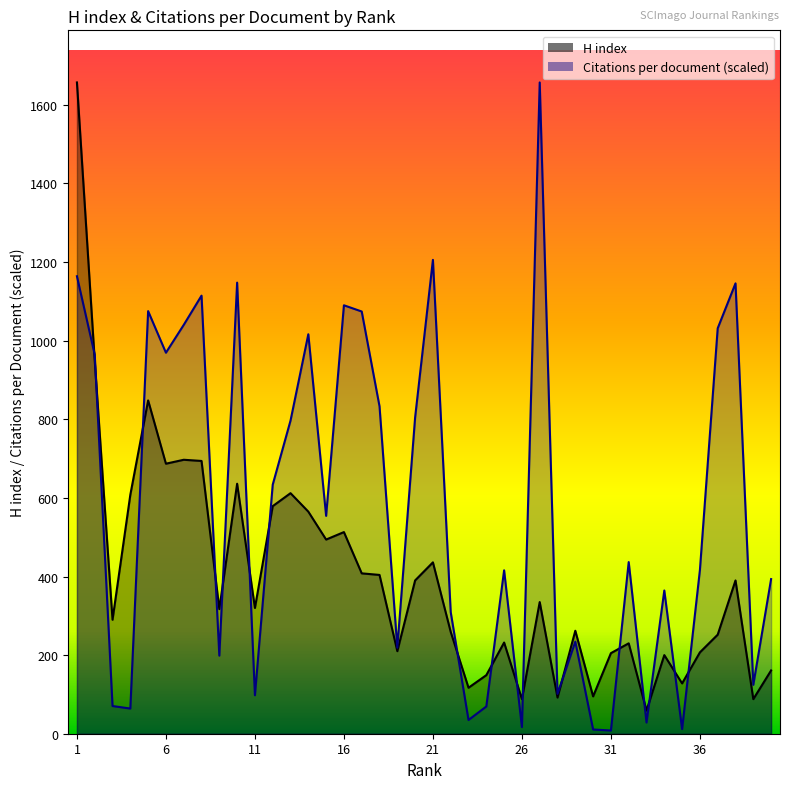

How many times do Citations per document and H index cross each other?

17